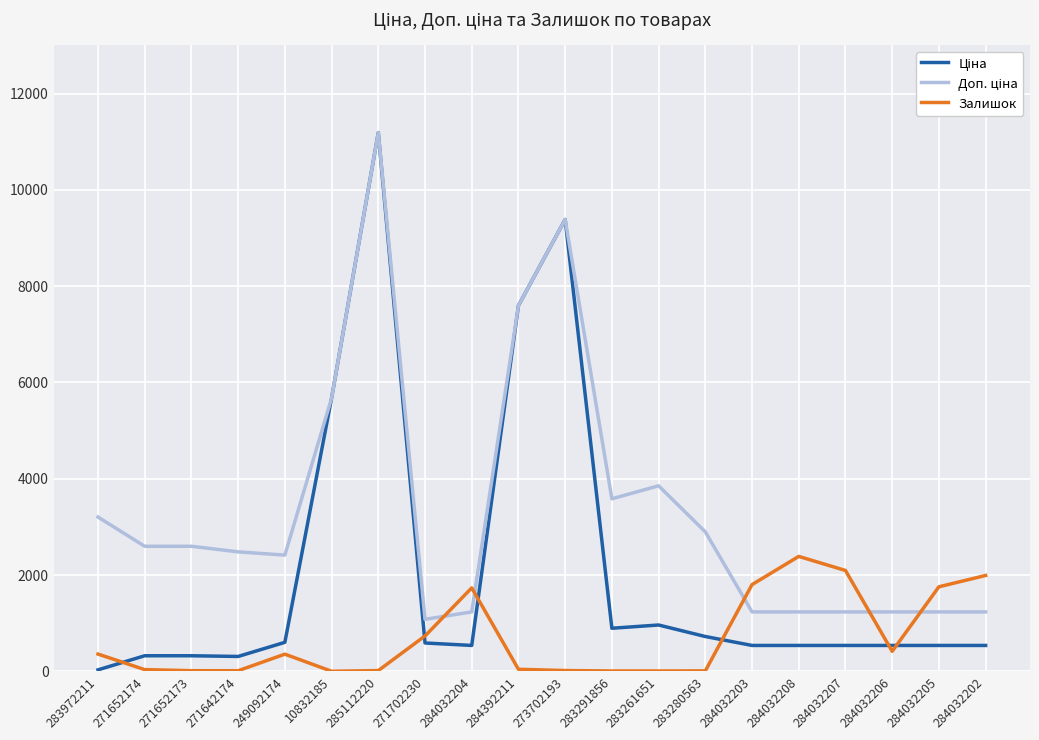

At which category is the sum across all series the highest?

285112220